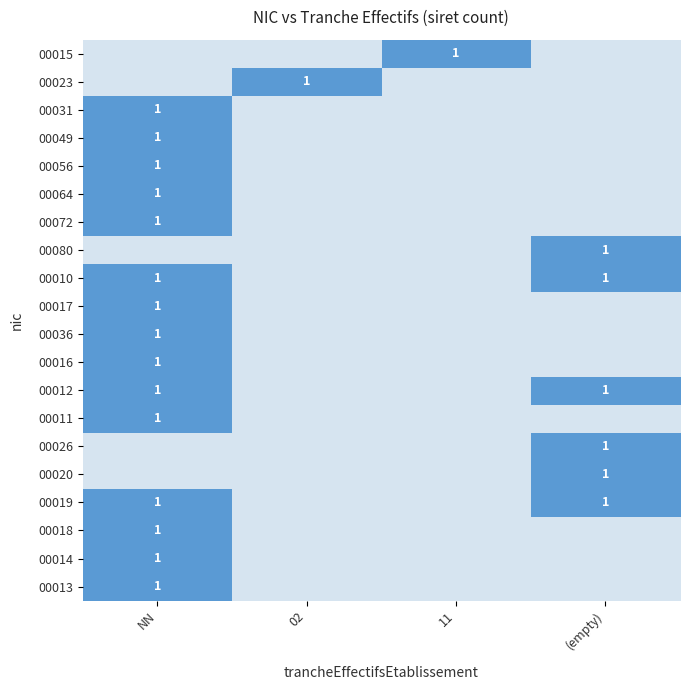

What is the maximum value shown in the chart?

1